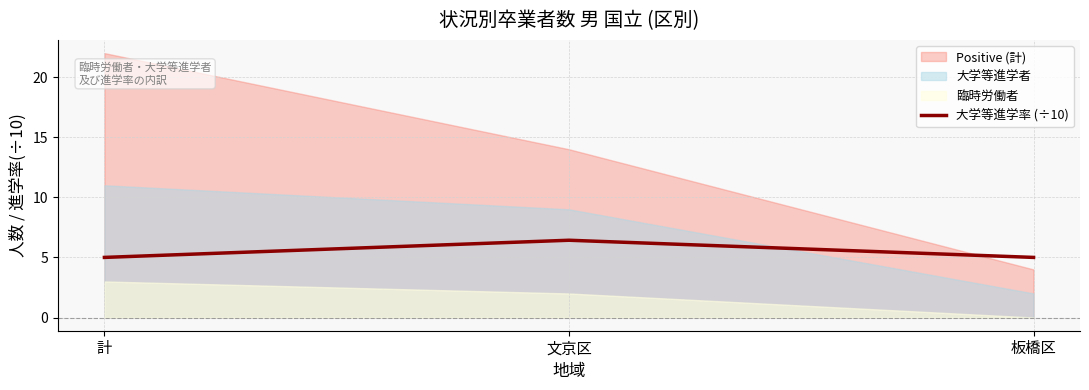

Which has a higher value, 計 or 文京区?

文京区